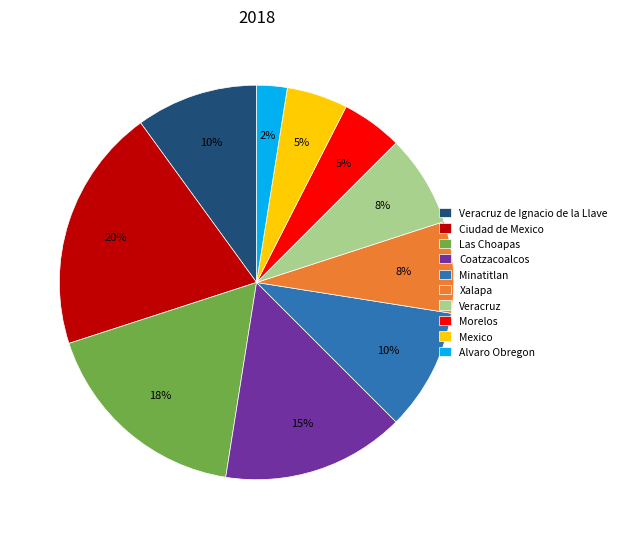

Does Veracruz account for over 50% of the chart?

No